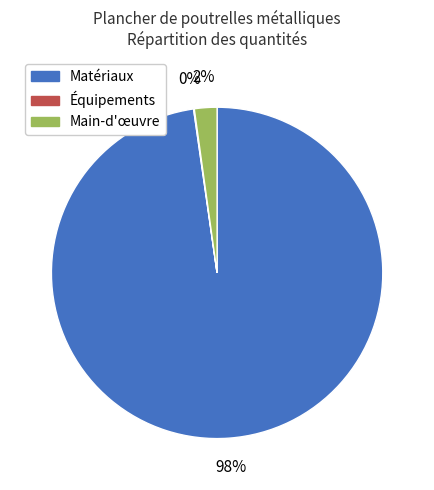

Is it true that Main-d'œuvre is 14% of the pie?

False